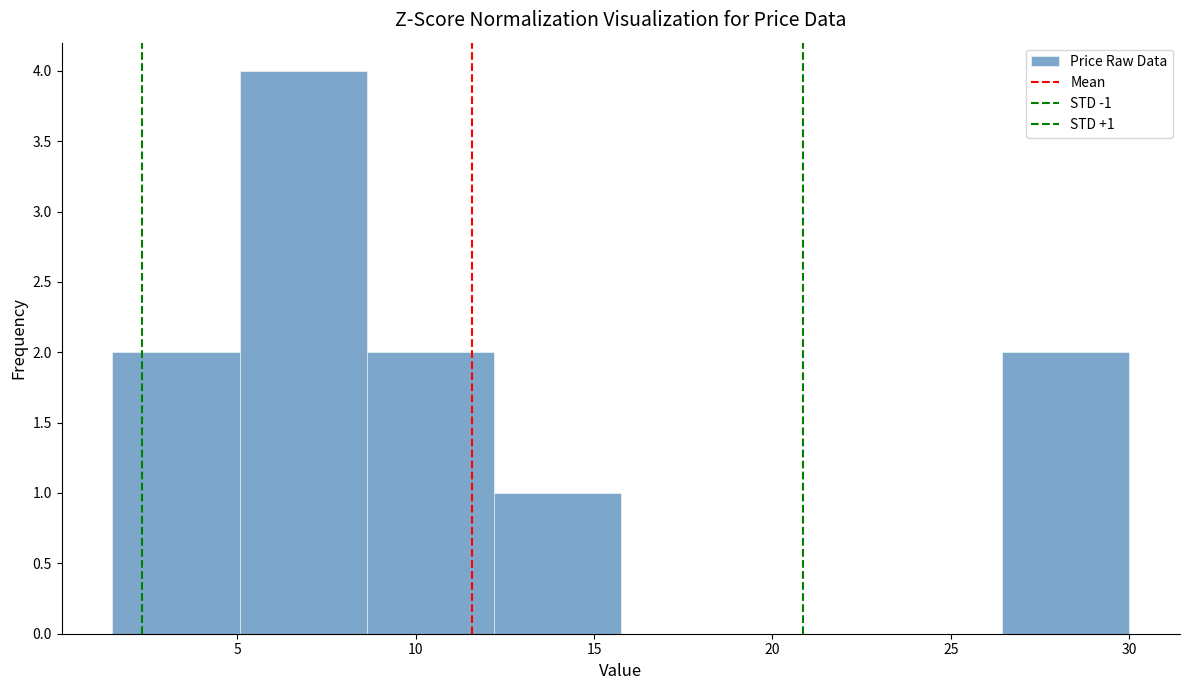

Which range on the x-axis has the tallest bar?

5.0 to 8.5